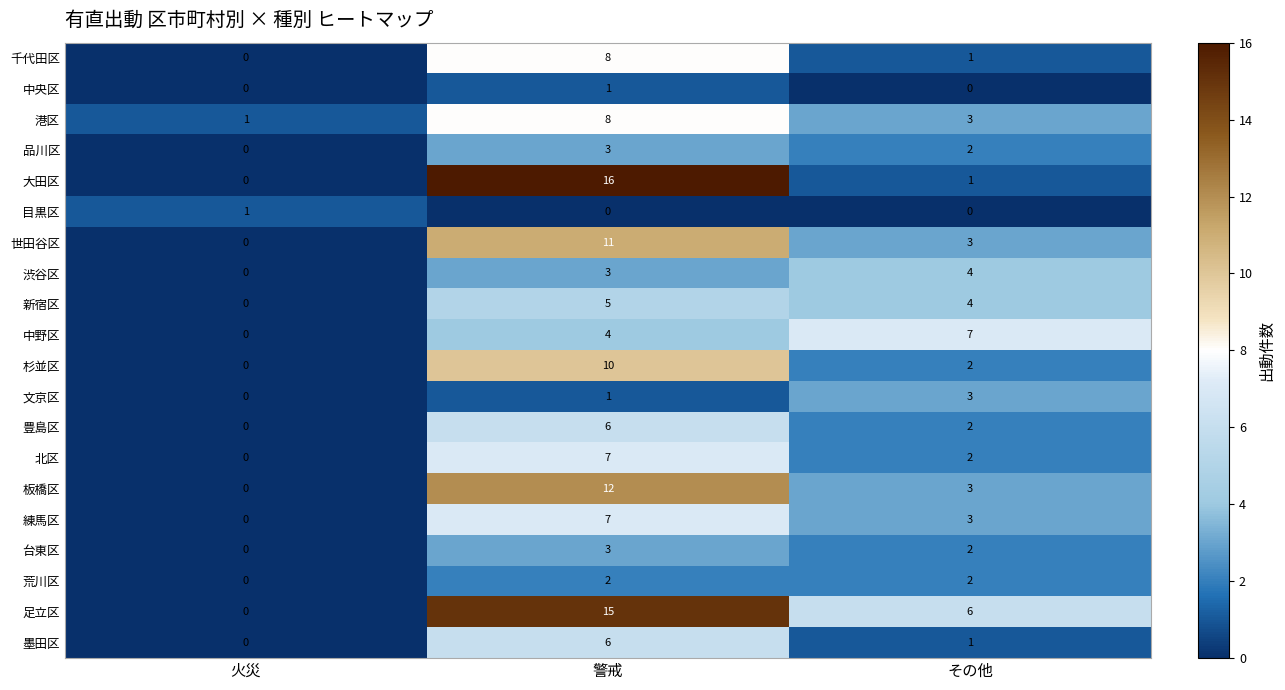

Which series has the widest spread of values?

大田区